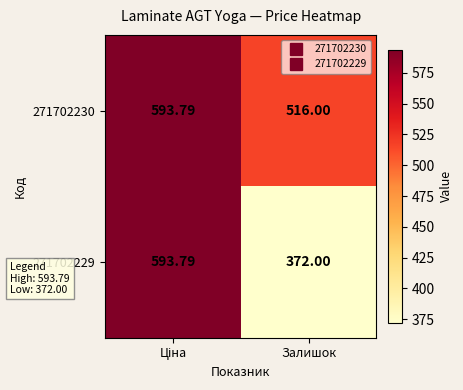

Count the number of data series in this chart.

2